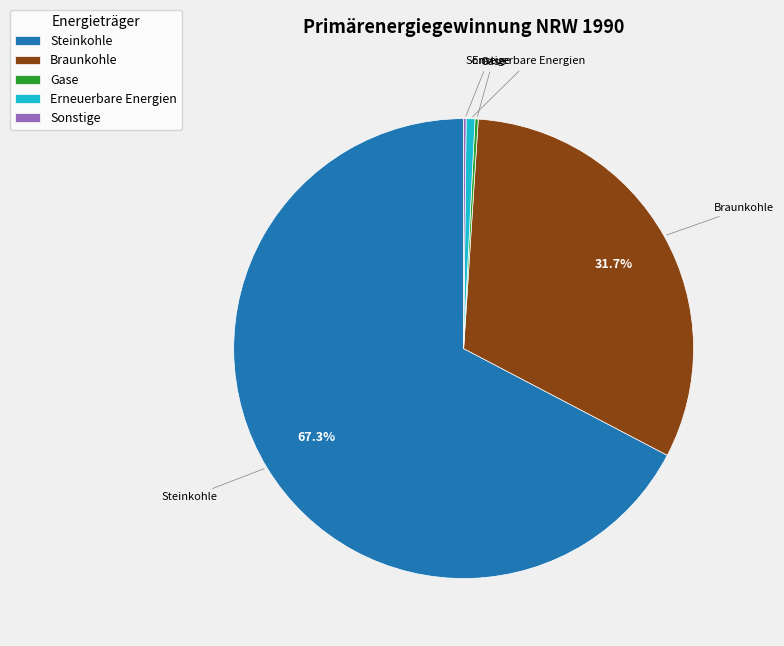

What percentage is the Braunkohle slice, to the nearest percent?

32%